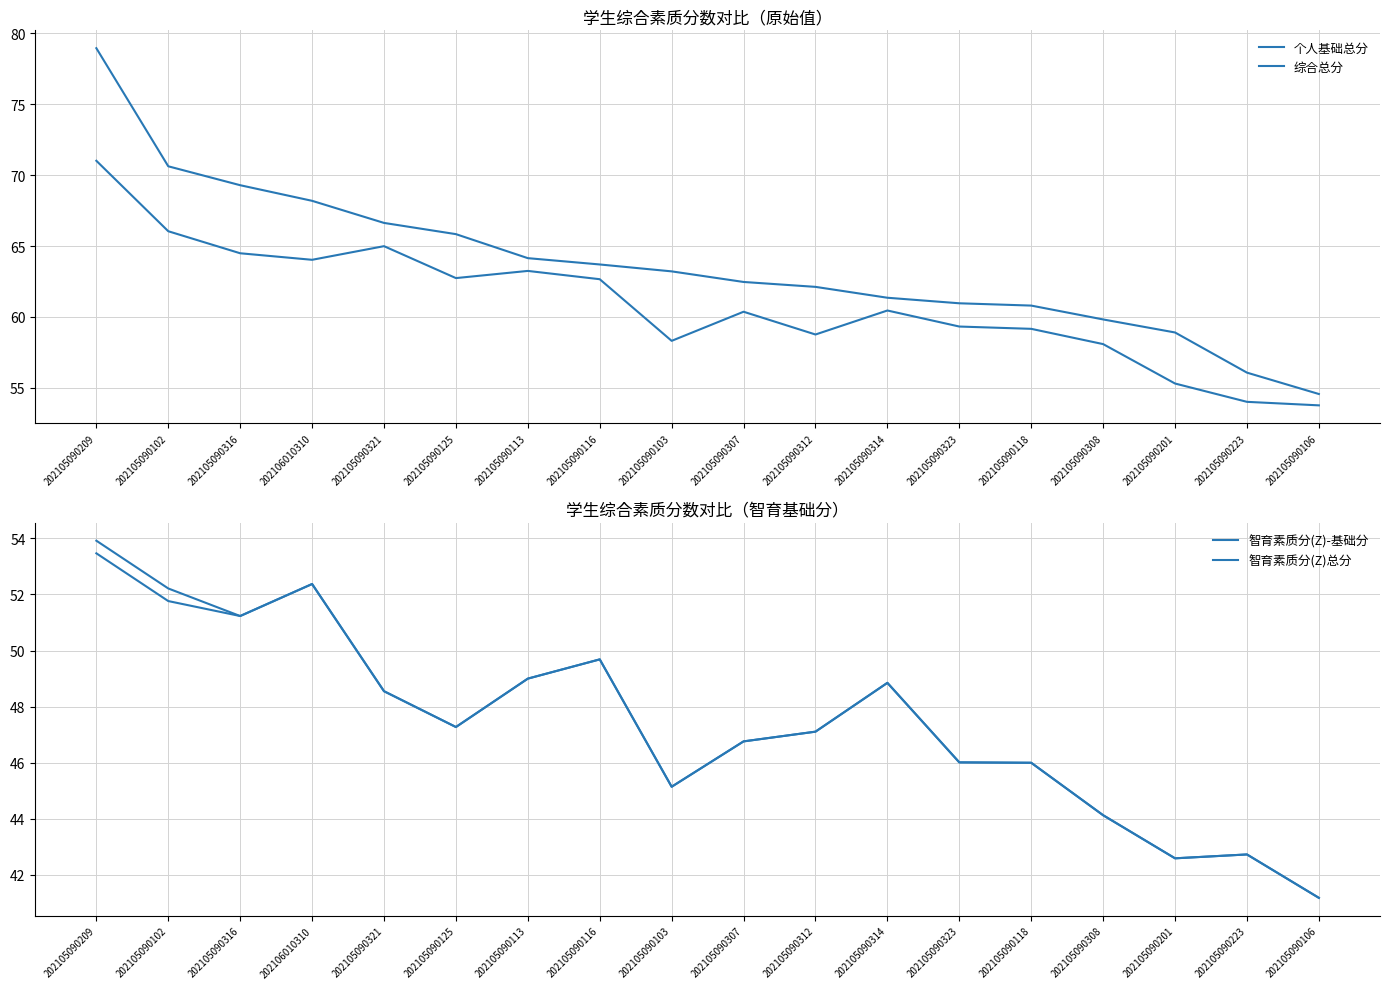

At which category does 智育素质分(Z)-基础分 reach its first local peak?

202106010310